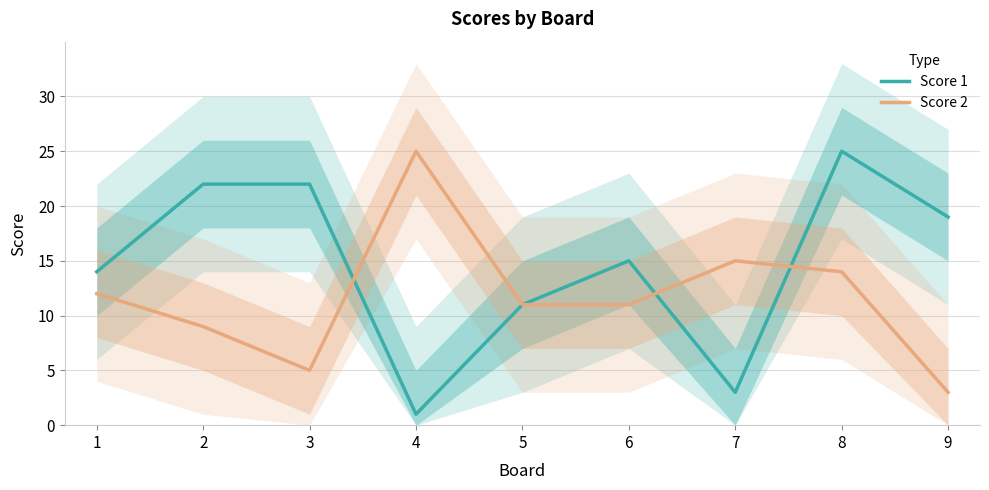

What is the difference between the maximum and minimum values in the Score 2 series?

22